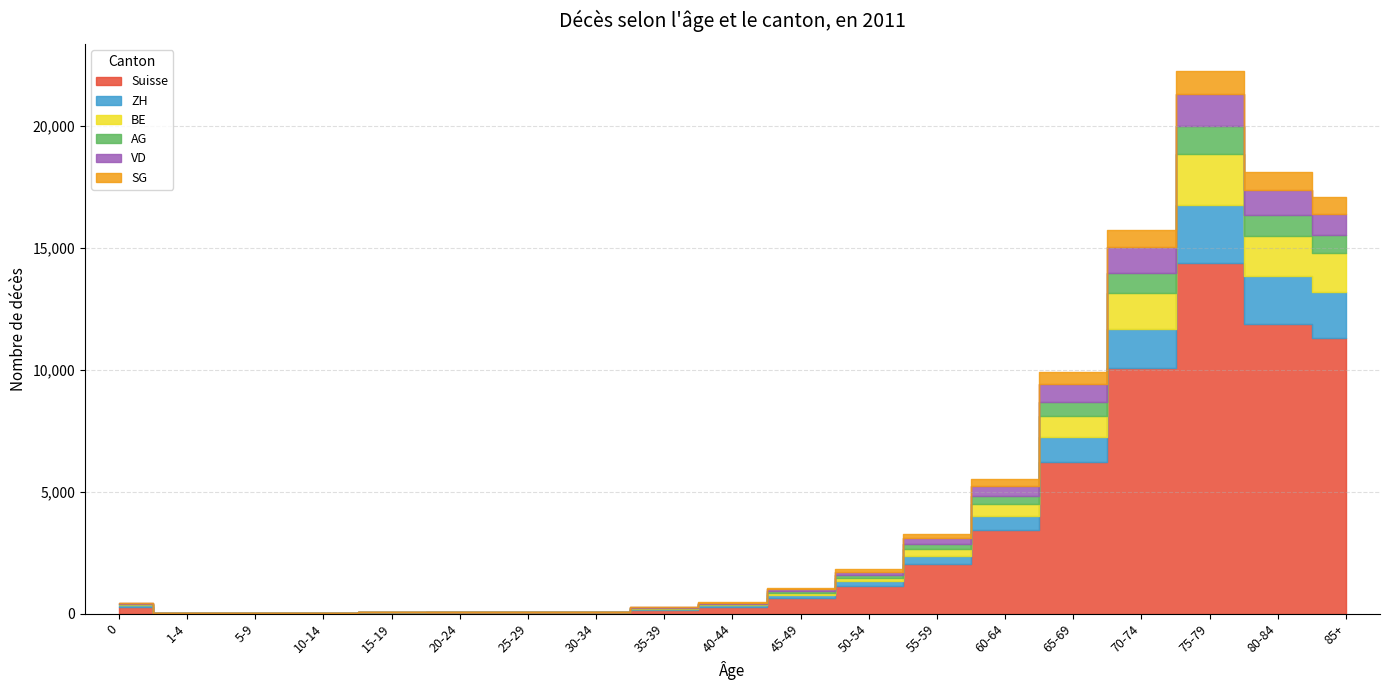

Reading left to right, what are all the values shown in this chart?

Suisse: 283	8	8	8	41	49	47	52	168	292	659	1137	2034	3436	6226	10068	14379	11875	11308
ZH: 63	2	0	1	8	4	7	9	27	46	109	183	329	551	1003	1614	2375	1958	1871
BE: 34	1	1	0	3	7	1	7	21	44	83	149	289	495	861	1469	2104	1676	1633
AG: 23	0	0	1	6	2	5	3	18	27	66	115	193	325	602	826	1131	851	700
VD: 24	1	2	0	5	3	9	4	20	36	86	139	258	423	717	1062	1334	1000	884
SG: 16	0	1	1	2	5	1	3	13	26	53	97	168	276	487	700	934	755	694